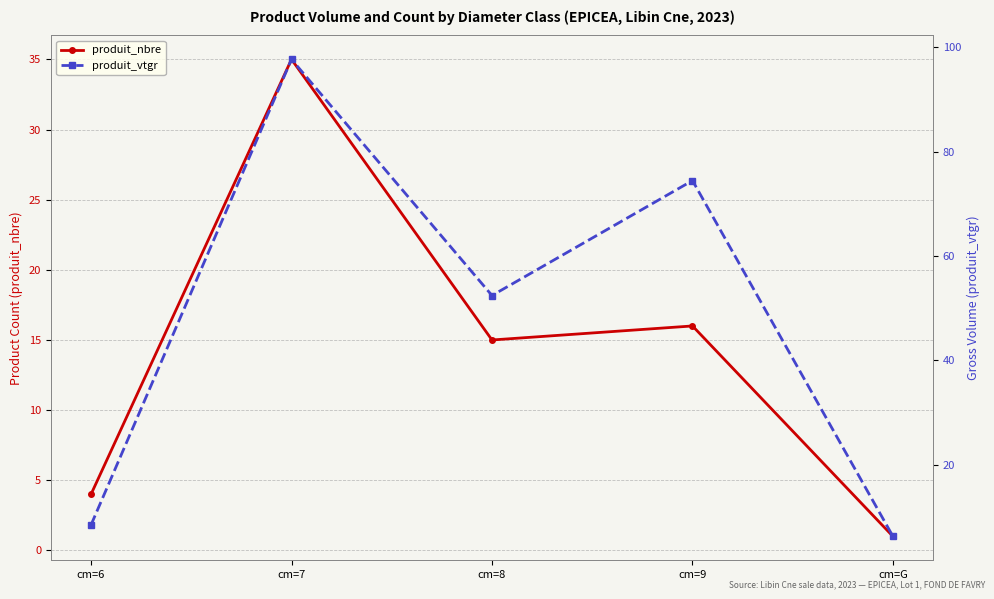

In produit_nbre, how many points are higher than both neighbors (excluding endpoints)?

2